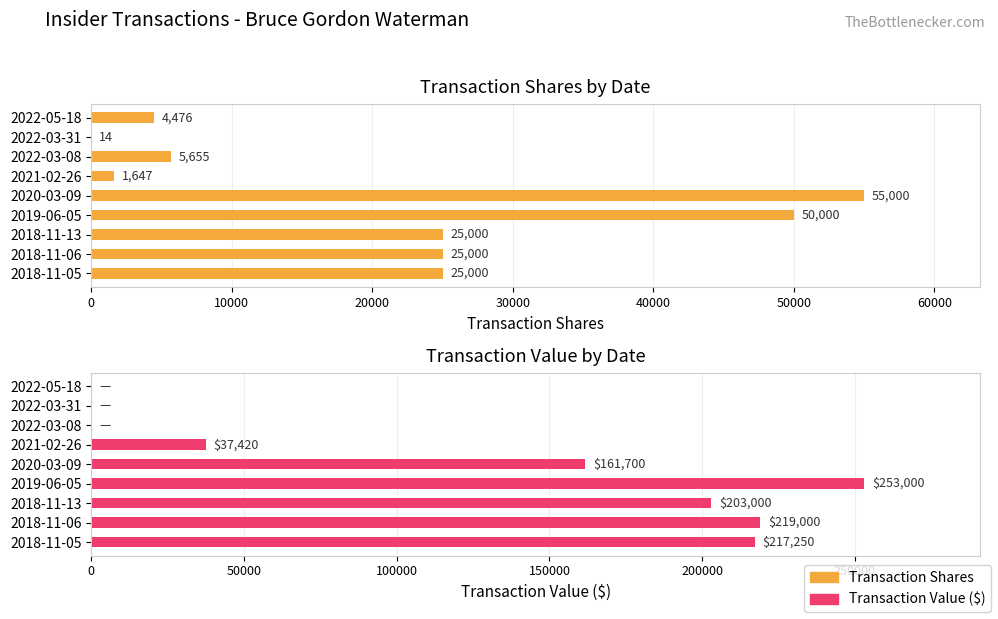

Which series has the widest spread of values?

Transaction Value ($)